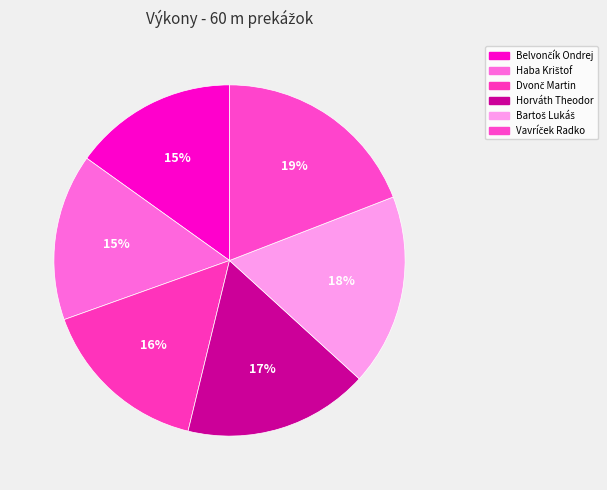

How many slices are in this pie chart?

6